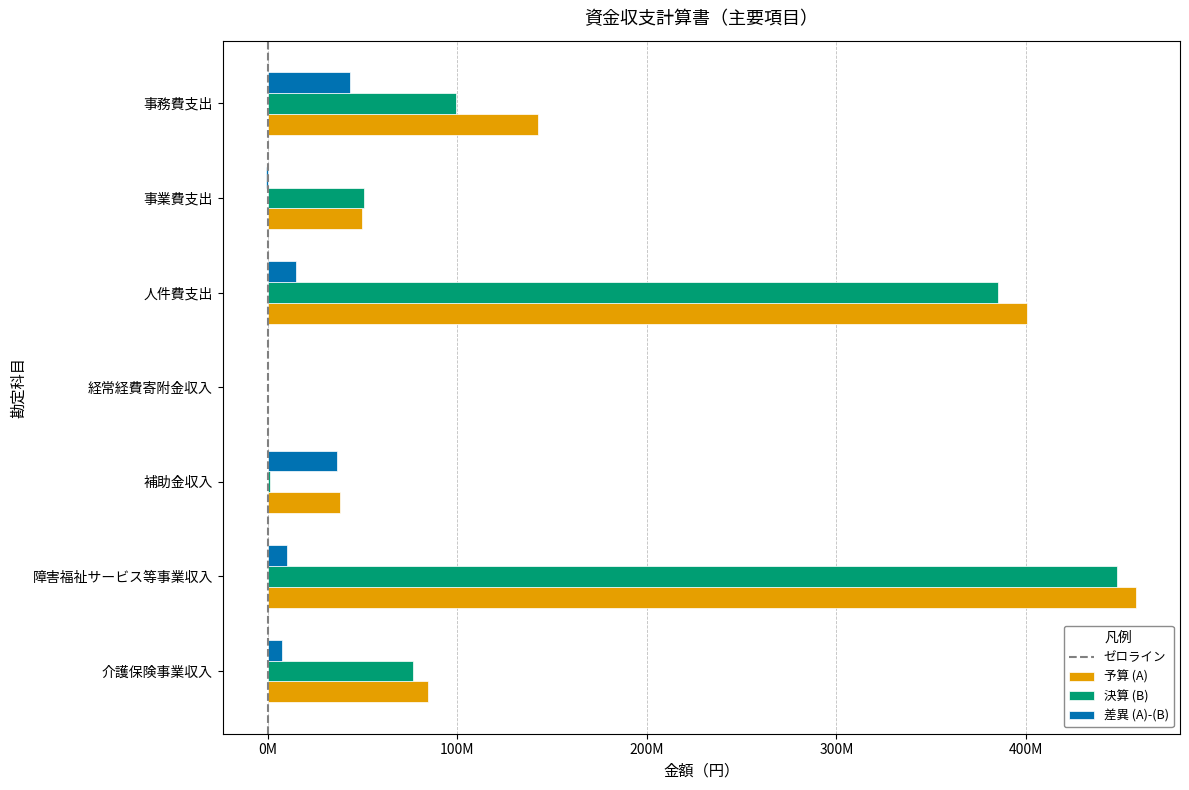

Which category has the lowest value across all series?

事業費支出